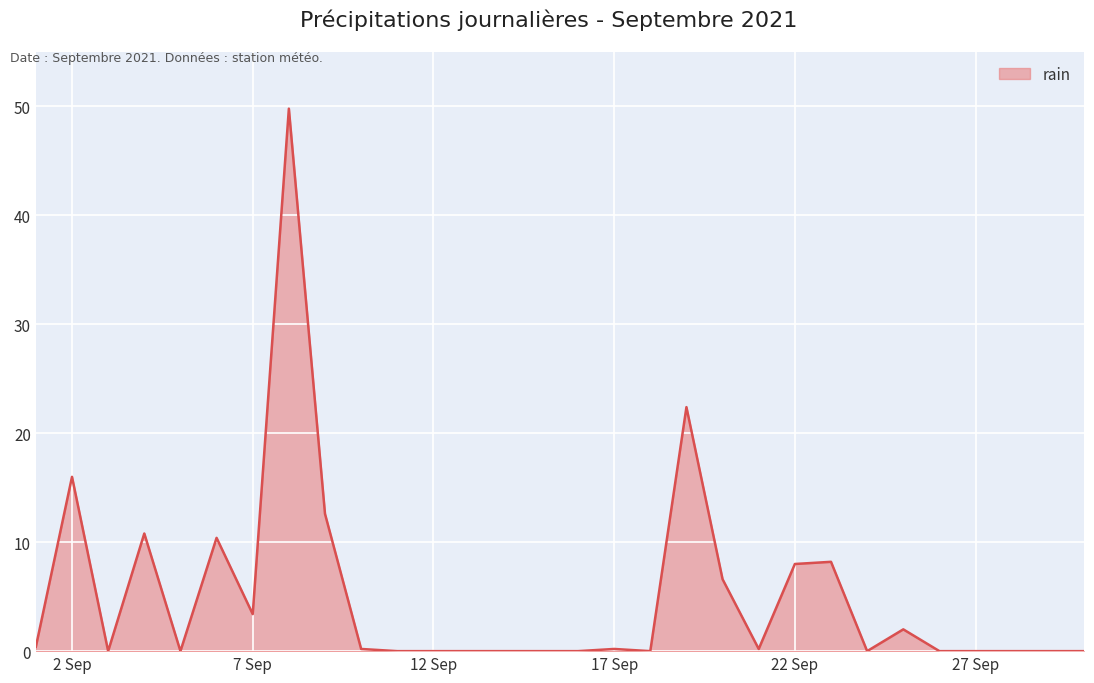

What is the maximum value shown in the chart?

49.8